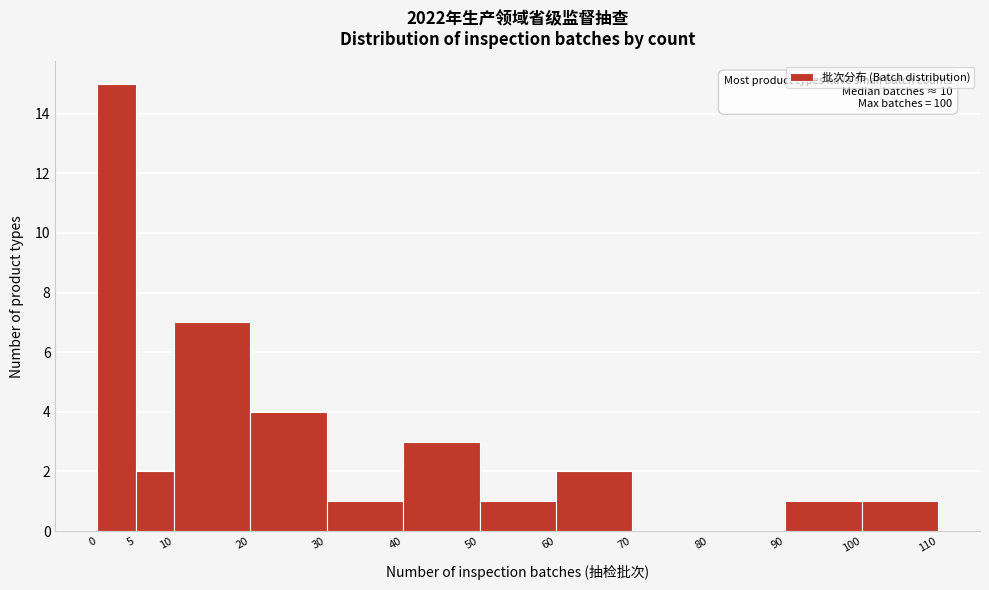

Which range on the x-axis has the tallest bar?

0 to 5